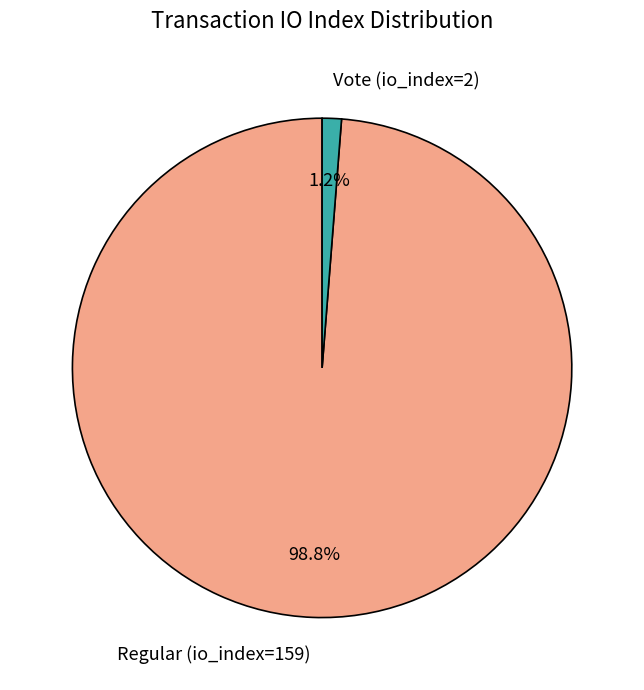

To the nearest percent, what portion does Vote (io_index=2) represent?

1%